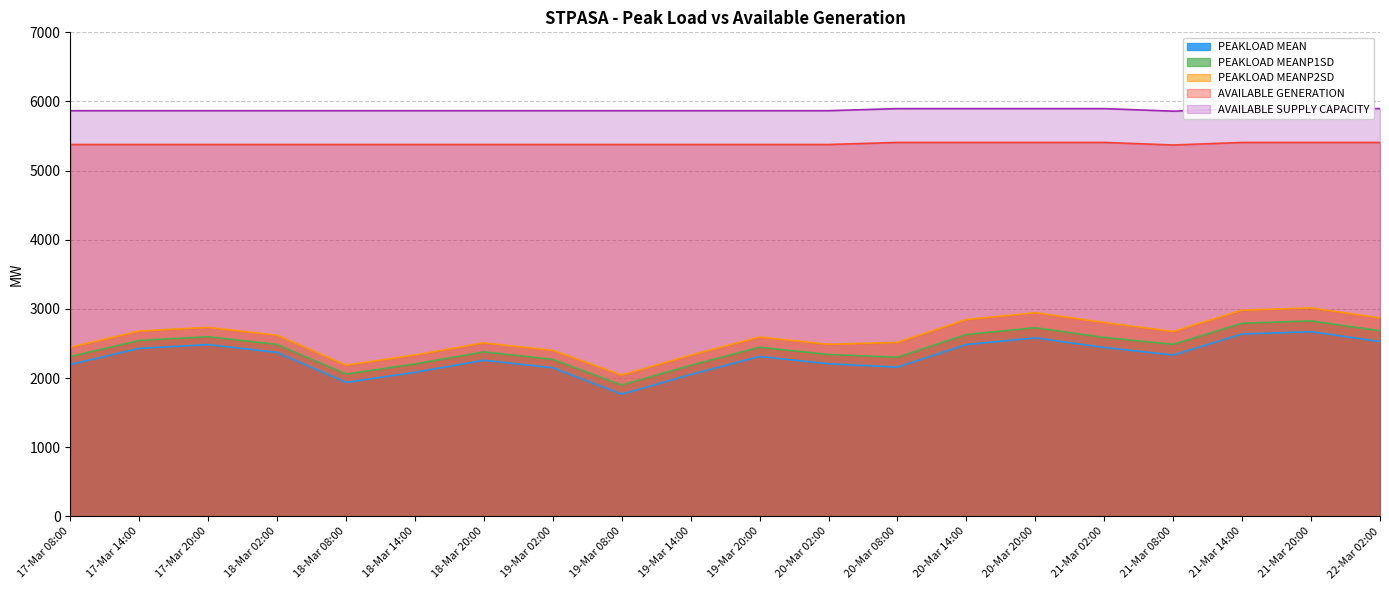

Reading left to right, transcribe all the data shown in this chart.

PEAKLOAD MEAN: 2198	2430	2485	2372	1939	2084	2259	2150	1768	2052	2313	2208	2159	2486	2582	2443	2334	2638	2671	2529
PEAKLOAD MEANP1SD: 2312	2545	2599	2487	2059	2205	2380	2271	1900	2186	2447	2342	2303	2631	2729	2588	2489	2794	2827	2685
PEAKLOAD MEANP2SD: 2445	2680	2734	2621	2187	2334	2510	2401	2044	2331	2594	2489	2516	2847	2946	2804	2674	2982	3015	2871
AVAILABLE GENERATION: 5378	5378	5378	5378	5378	5378	5378	5378	5378	5378	5378	5378	5408	5408	5408	5408	5371	5408	5408	5408
AVAILABLE SUPPLY CAPACITY: 5867	5867	5867	5867	5867	5867	5867	5867	5867	5867	5867	5867	5897	5897	5897	5897	5860	5897	5897	5897